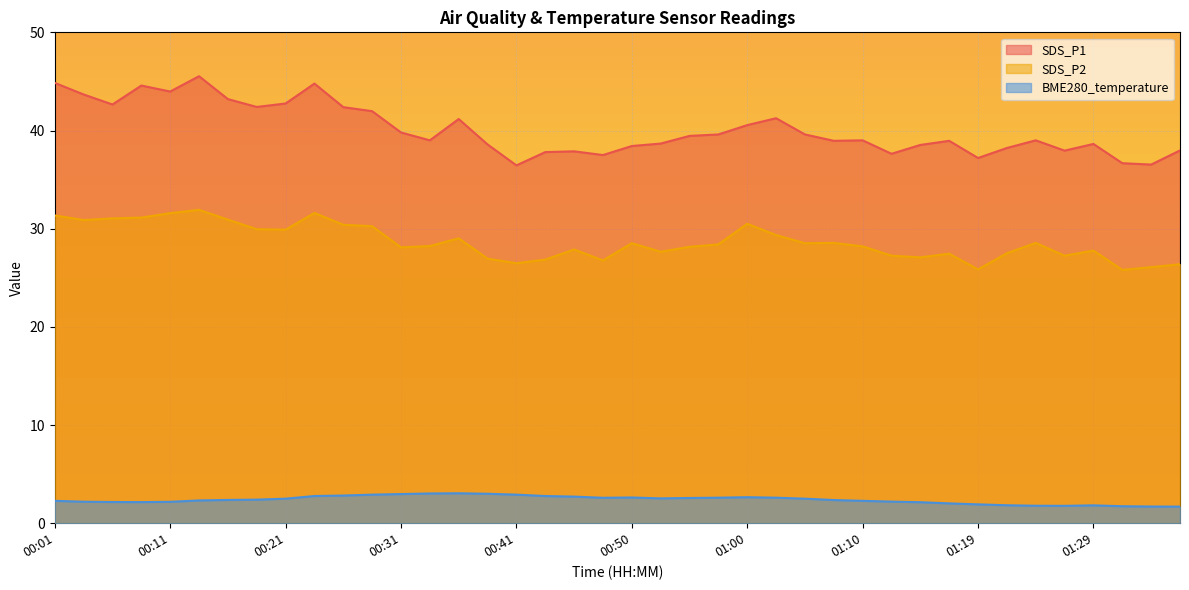

Reading right to left, what are all the values shown in this chart?

SDS_P1: 38.0	36.5	36.7	38.6	38.0	39.0	38.2	37.2	39.0	38.5	37.6	39.0	39.0	39.6	41.2	40.5	39.6	39.5	38.7	38.4	37.5	37.9	37.8	36.5	38.6	41.2	39.0	39.8	42.0	42.4	44.8	42.8	42.4	43.2	45.5	44.0	44.6	42.6	43.7	44.9
SDS_P2: 26.4	26.1	25.8	27.8	27.2	28.6	27.5	25.9	27.4	27.1	27.2	28.2	28.6	28.5	29.4	30.5	28.4	28.1	27.6	28.5	26.8	27.9	26.9	26.5	26.9	29.0	28.2	28.1	30.2	30.4	31.6	29.9	29.9	30.9	31.9	31.6	31.1	31.1	30.9	31.4
BME280_temperature: 1.7	1.7	1.7	1.8	1.8	1.8	1.8	1.9	2.0	2.1	2.2	2.3	2.4	2.5	2.6	2.6	2.6	2.6	2.5	2.6	2.6	2.7	2.8	2.9	3.0	3.0	3.0	3.0	2.9	2.8	2.8	2.5	2.4	2.4	2.3	2.2	2.1	2.2	2.2	2.3